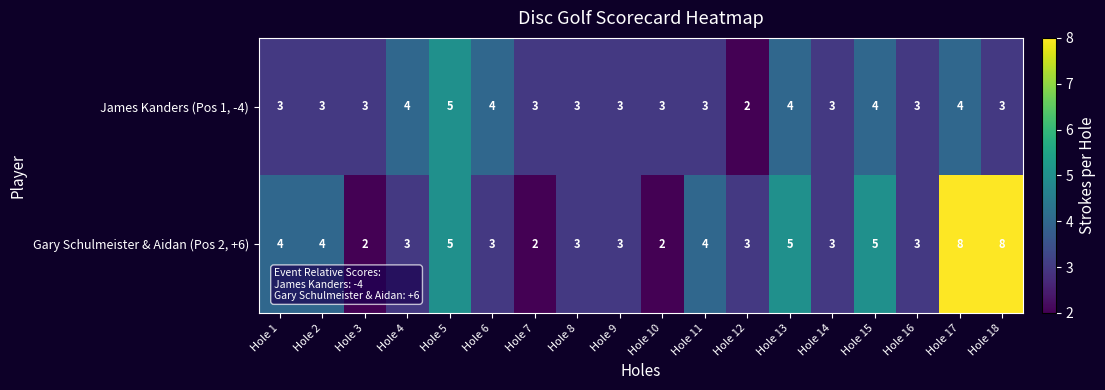

What is the sum of all Gary Schulmeister & Aidan (Pos 2, +6) values?

70